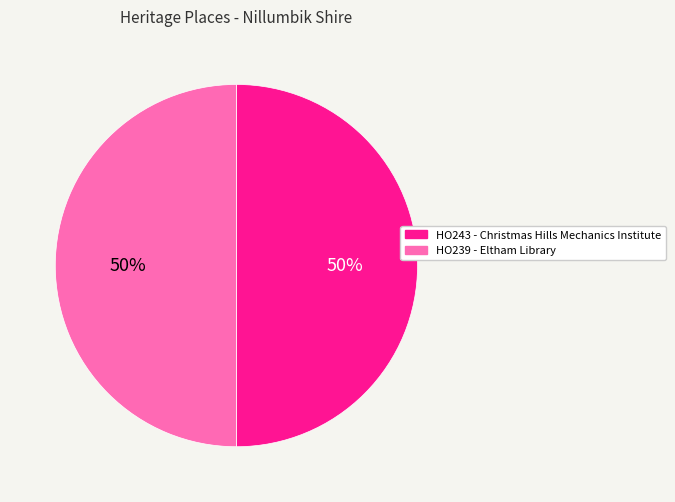

How many segments does this pie chart have?

2